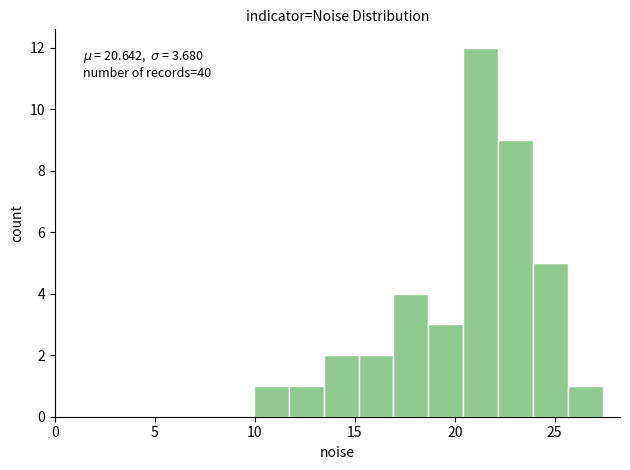

Around what value on the x-axis is the tallest bar? Give the approximate position of its centre, as read against the axis.

21.5